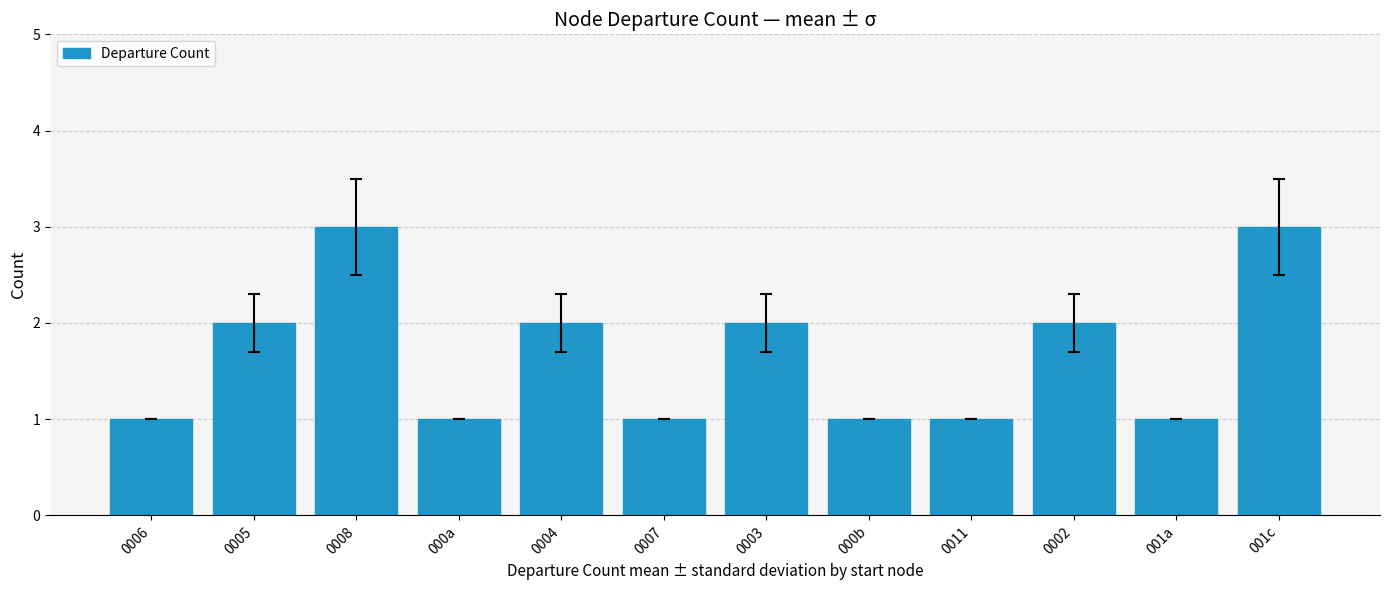

What is the label of the 12th bar from the left?

001c